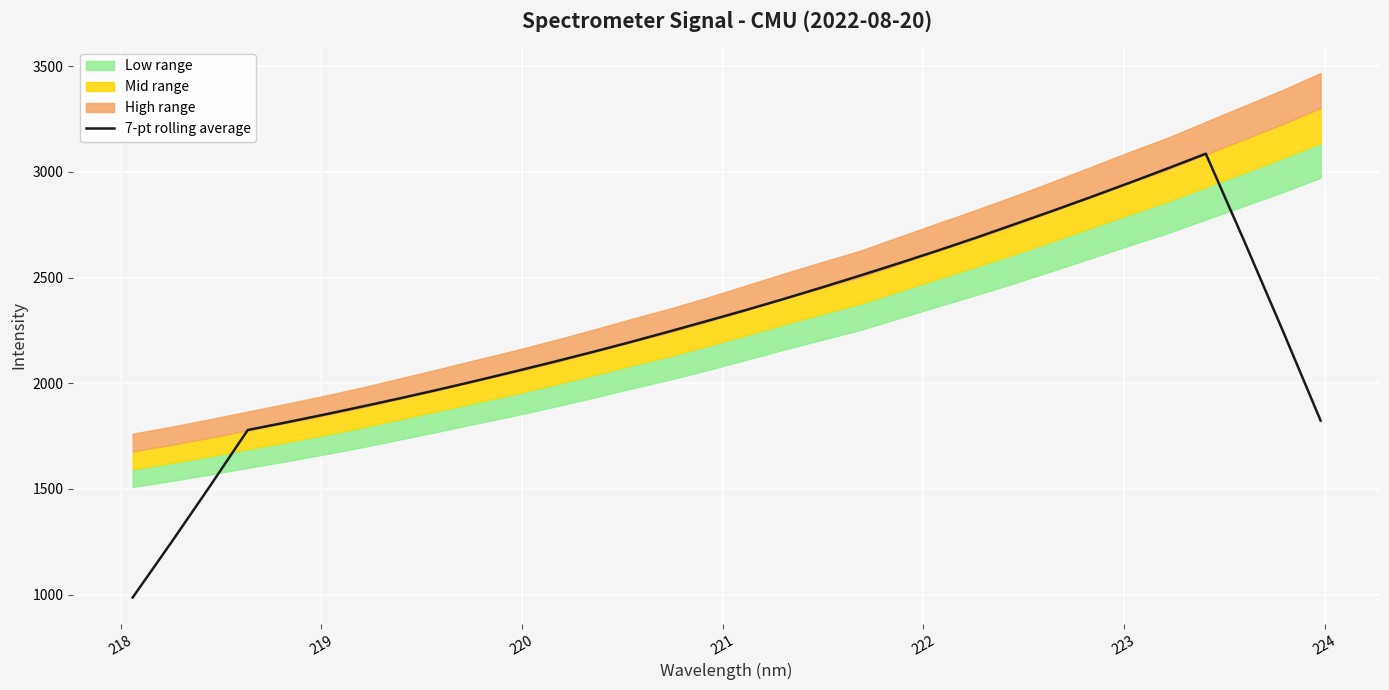

What is the maximum value shown in the chart?

3085.9